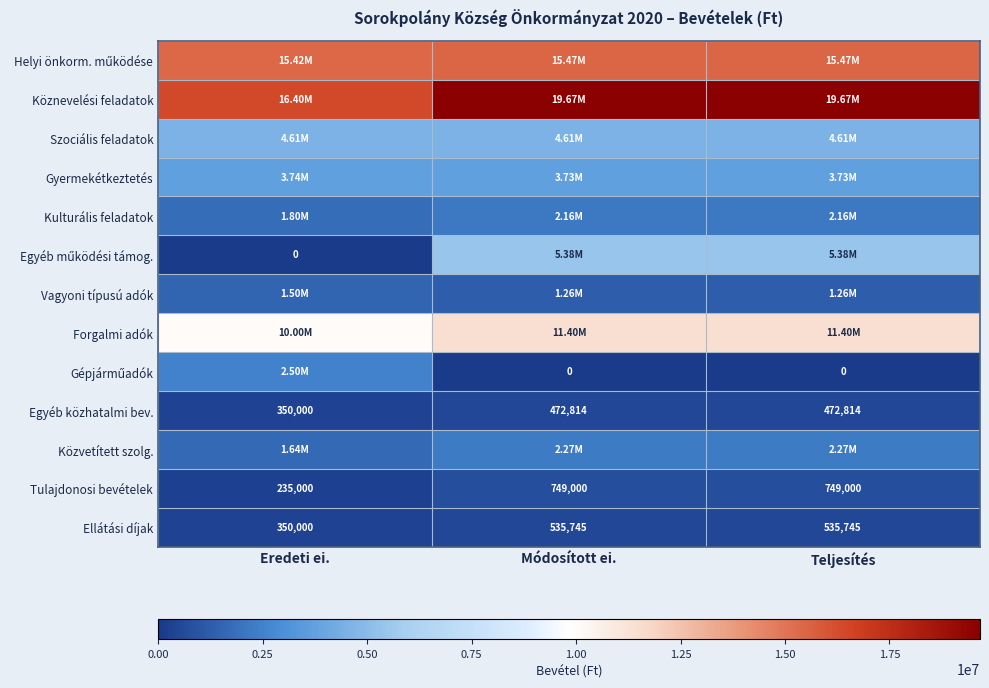

What is the sum of the Egyéb közhatalmi bev. values at Teljesítés and Eredeti ei.?

822814